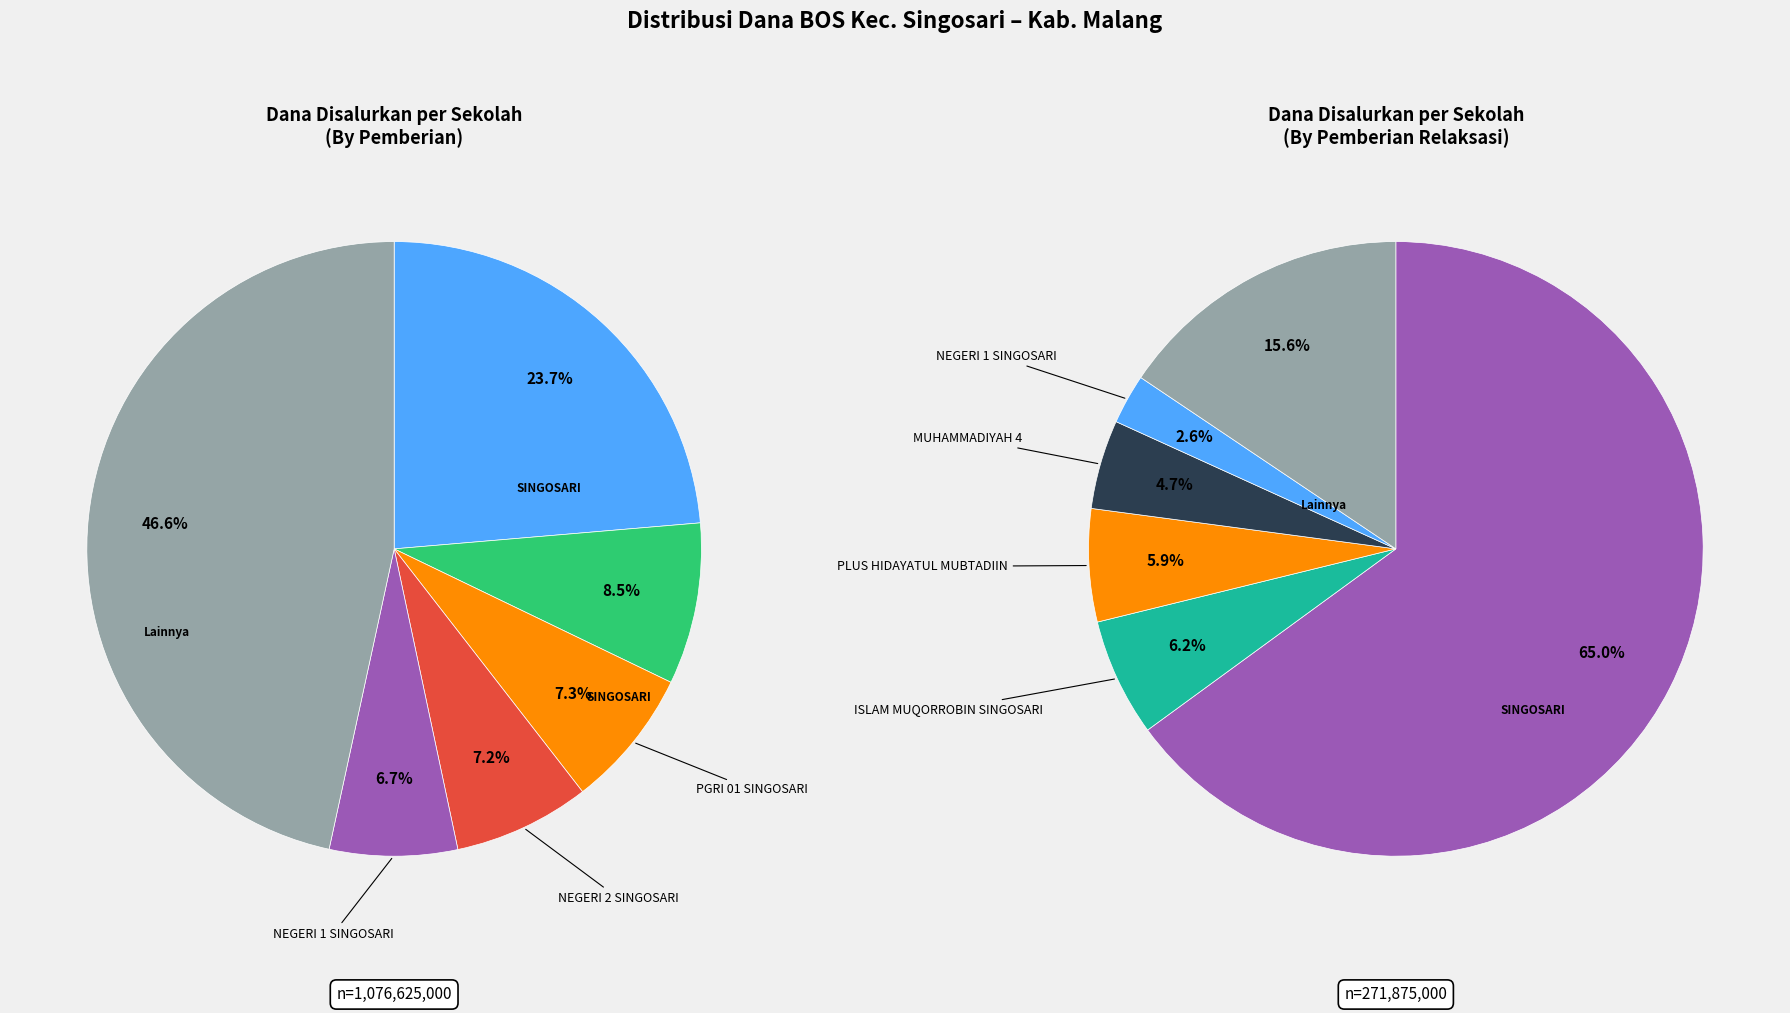

Is SMP NEGERI 4 SINGOSARI SATU ATAP the majority of the pie?

No